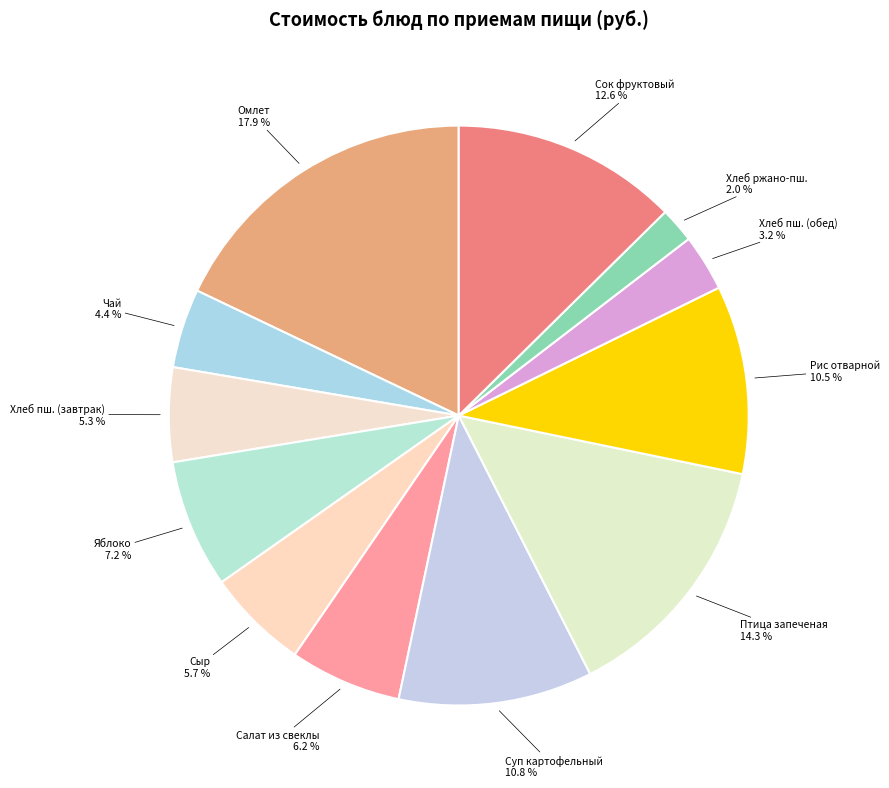

Does any single category account for the majority?

No